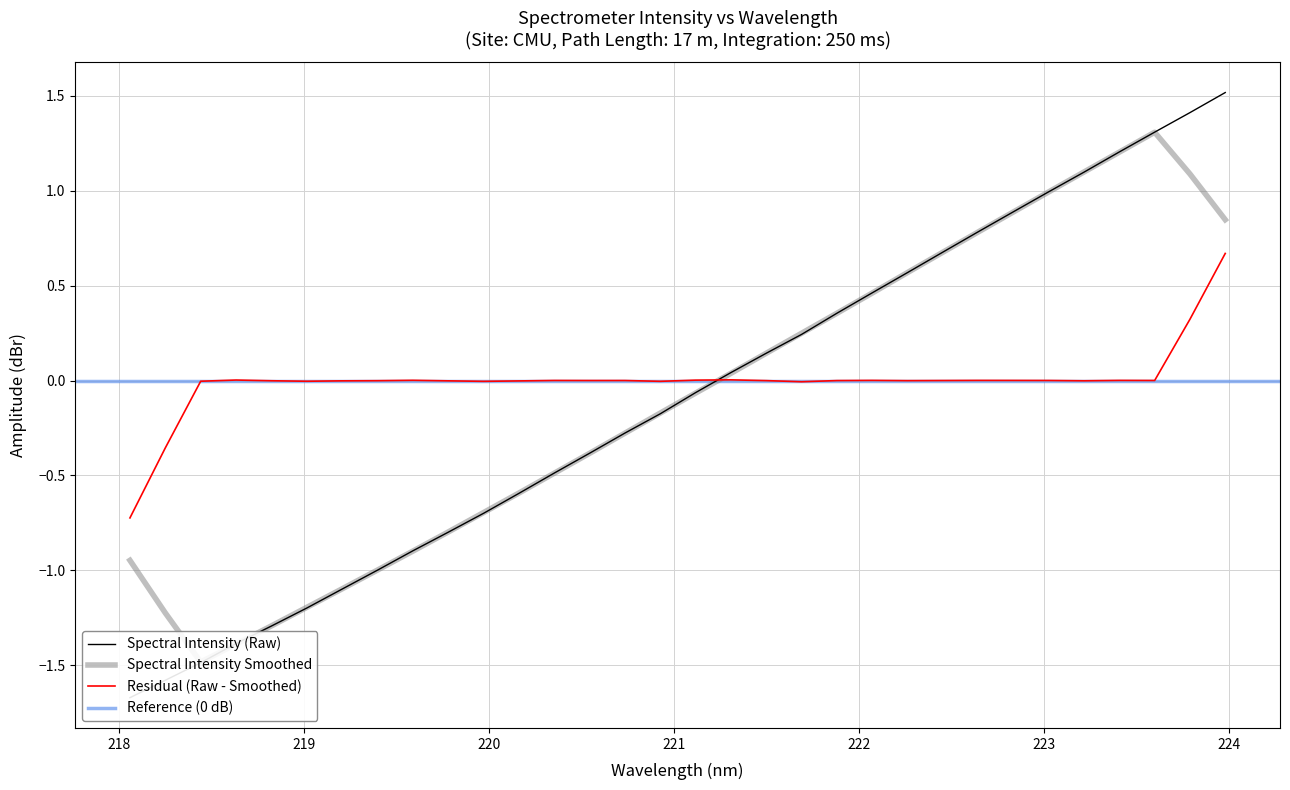

What is the maximum value for Residual (Raw - Smoothed)?

0.7